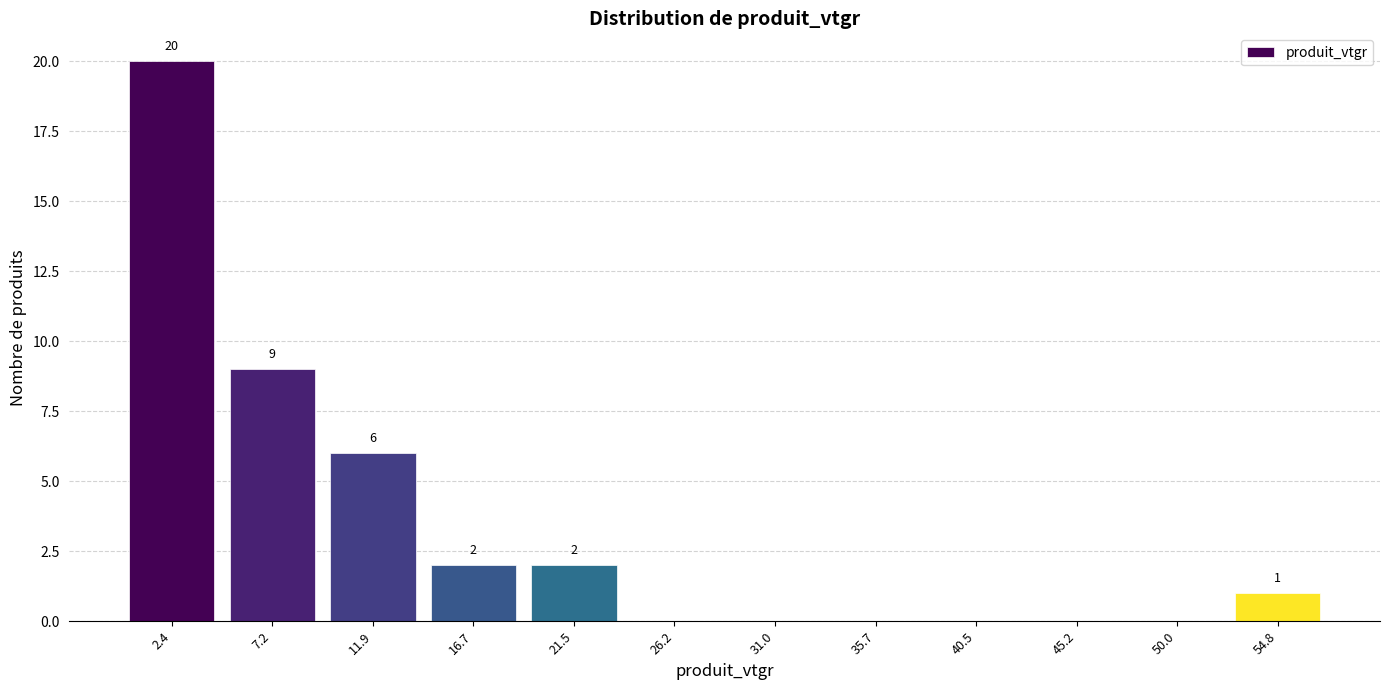

Which range on the x-axis has the tallest bar?

0.0 to 5.0